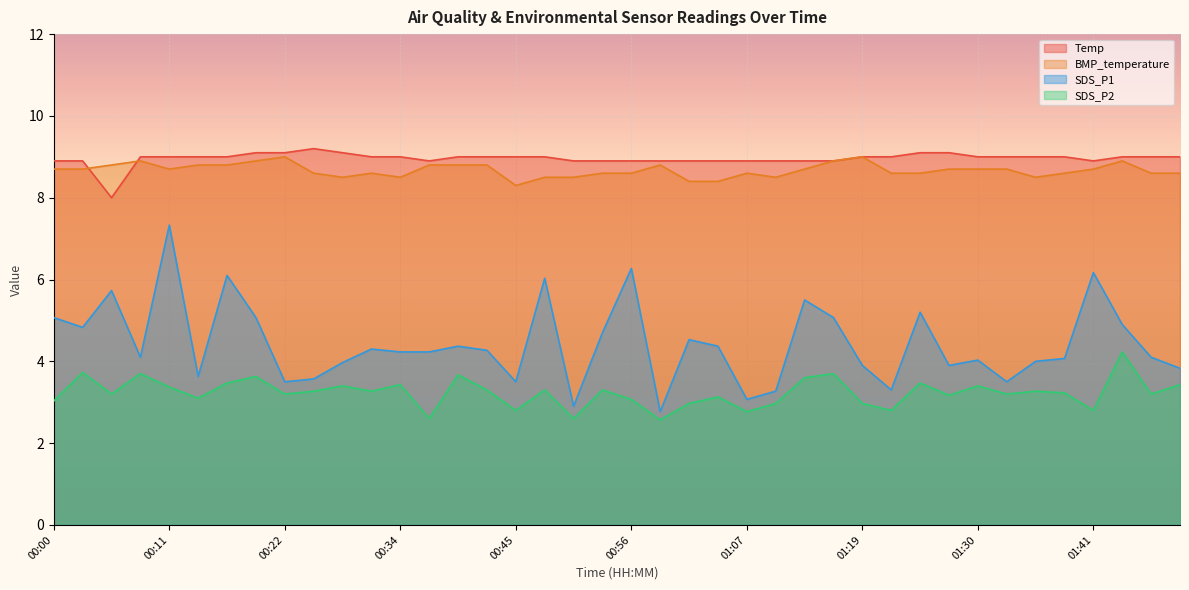

What is the total value across all series at 00:14?

24.5